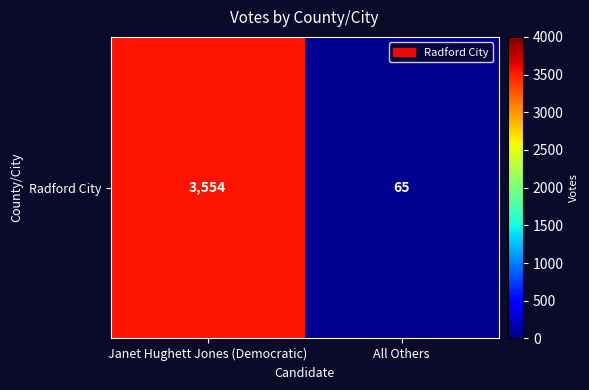

List the labels in order of value, smallest first.

All Others, Janet Hughett Jones (Democratic)